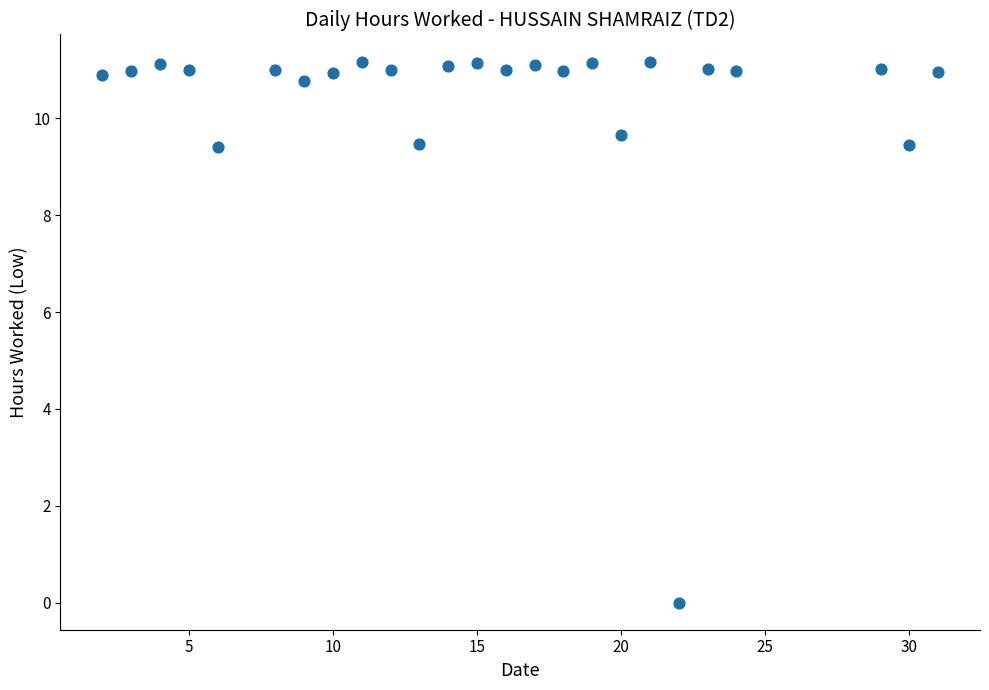

What is the range of X values (max minus min)?

29.0